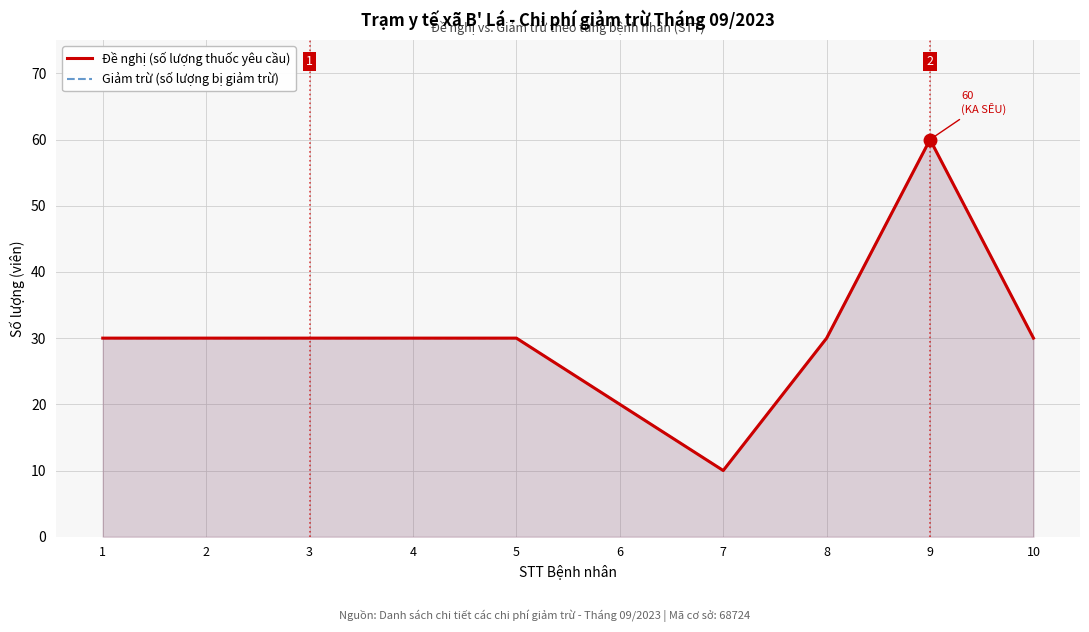

What value does the Giảm trừ (số lượng bị giảm trừ) series have at 7, to the nearest 5?

10